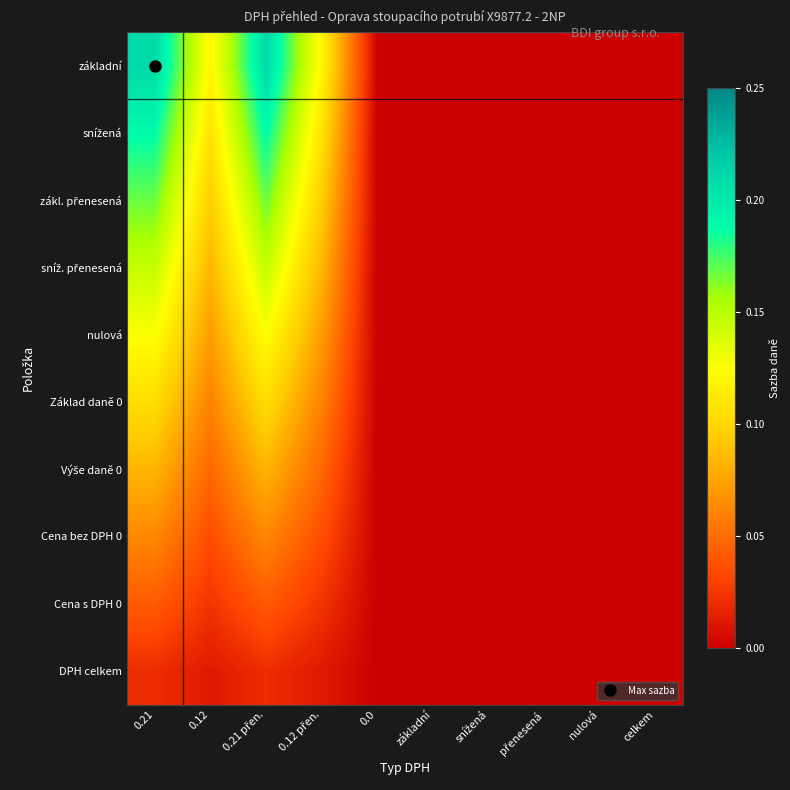

Which series has the largest total across all categories?

základní